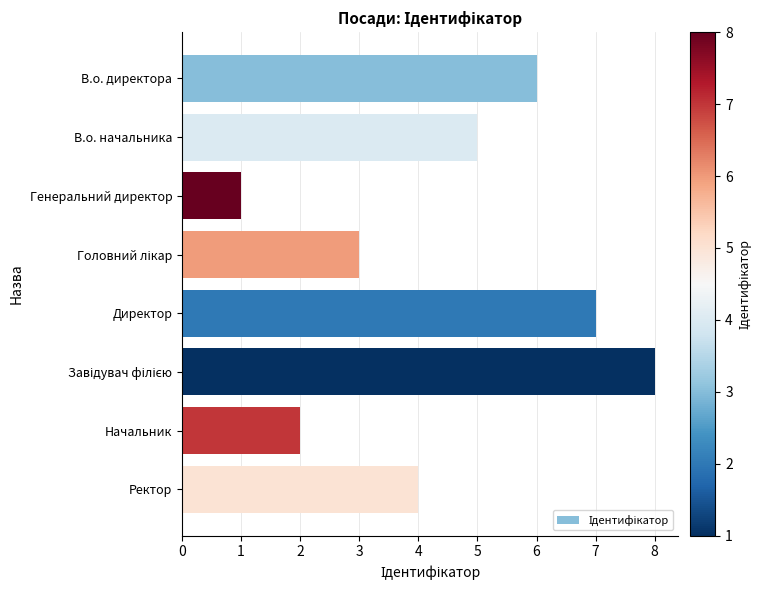

What is the label of the 5th bar from the top?

Директор